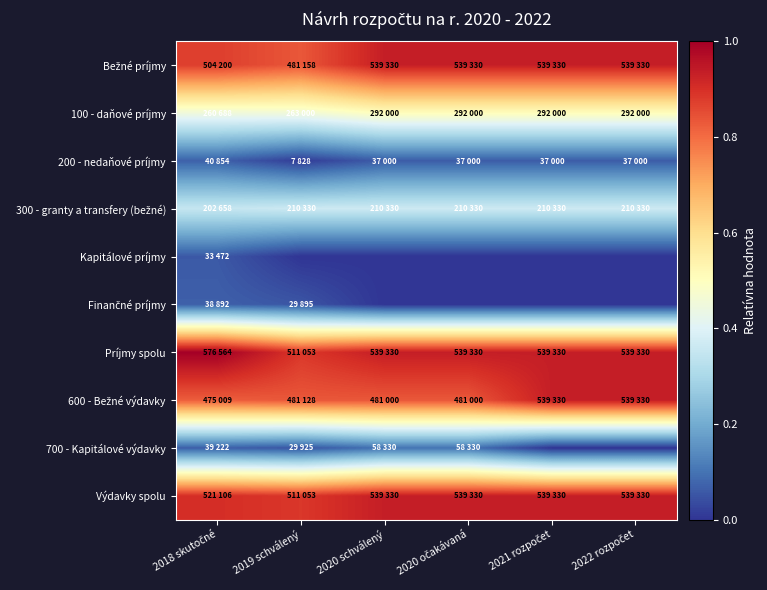

At how many categories does at least one series exceed 0?

6